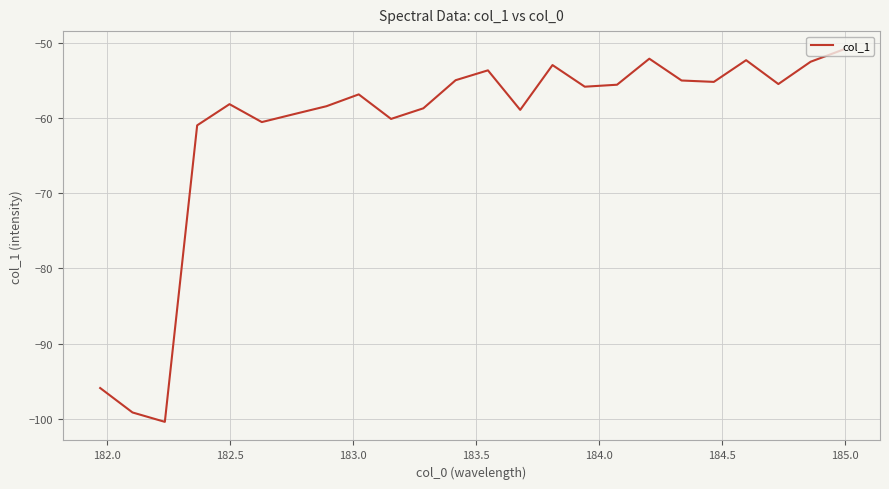

What is the maximum value shown in the chart?

-50.9